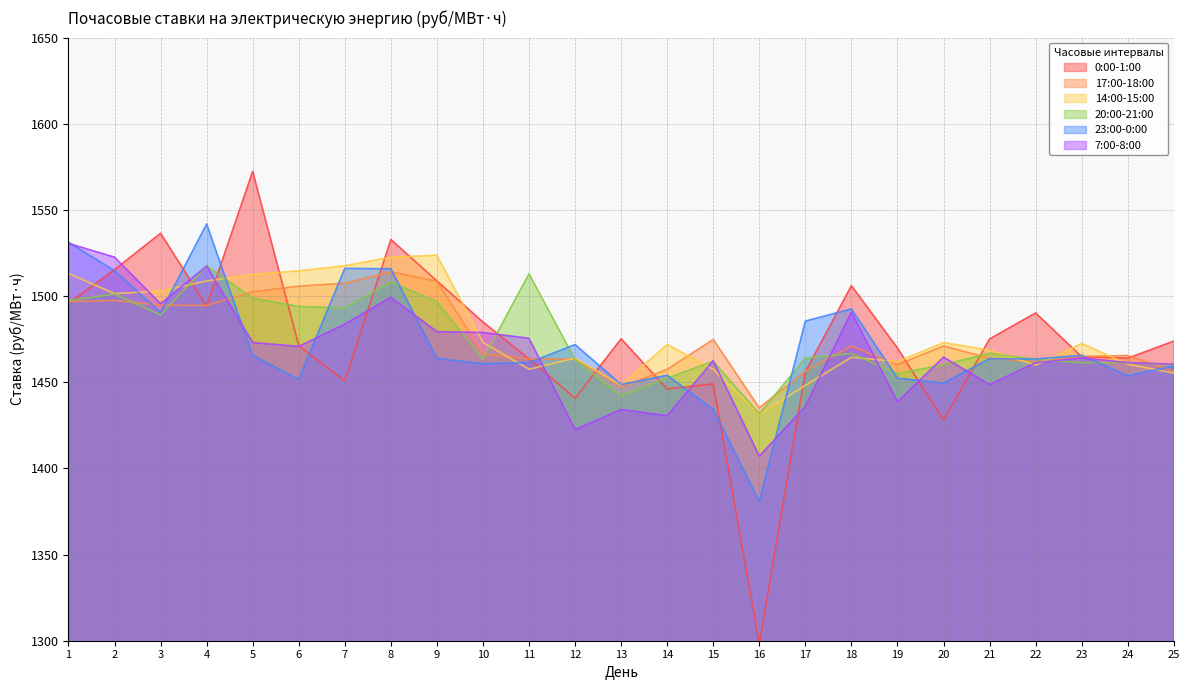

Which has a higher value, 11 or 8?

8